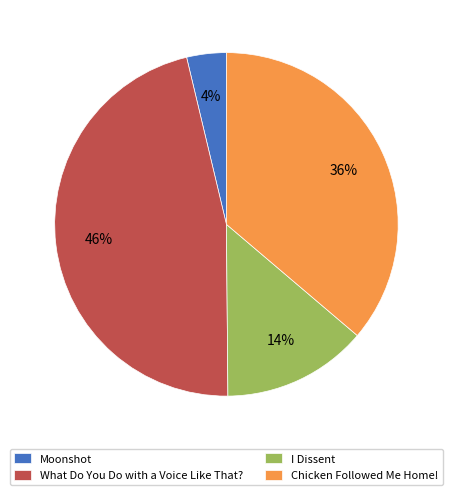

To the nearest percent, what is the combined percentage of Moonshot and Chicken Followed Me Home!?

40%